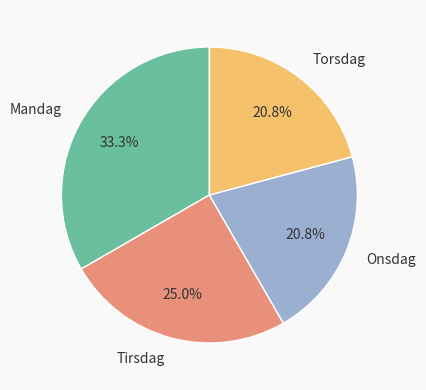

Count the number of slices in the pie.

4